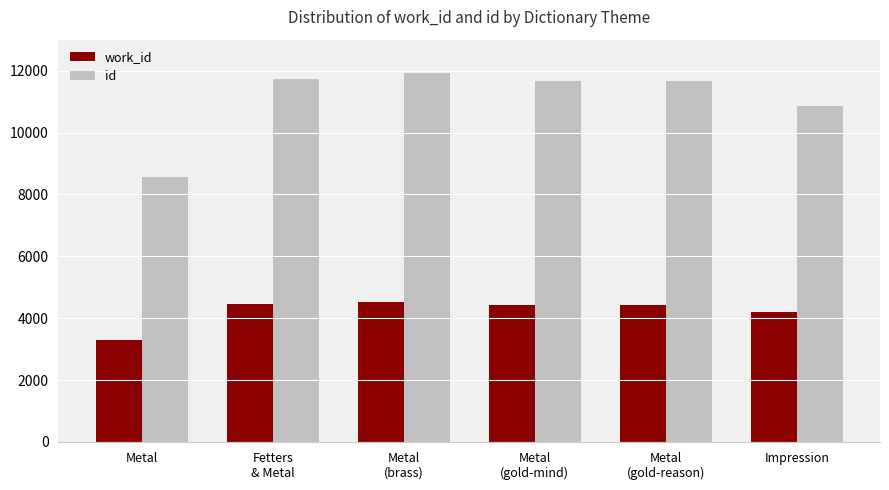

True or false: work_id has a value of 4428 at Metal
(gold-mind).

True